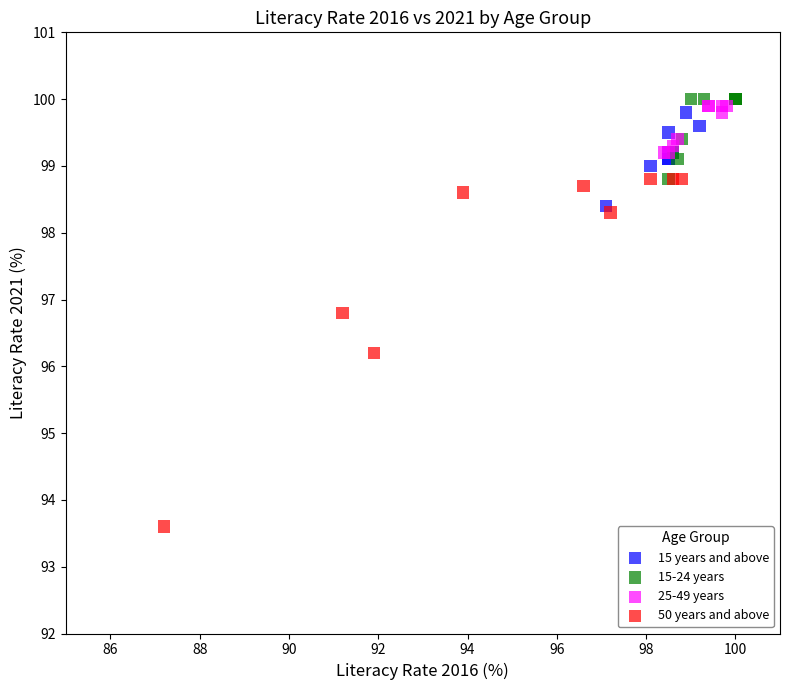

Which series contains the lowest Y value?

50 years and above